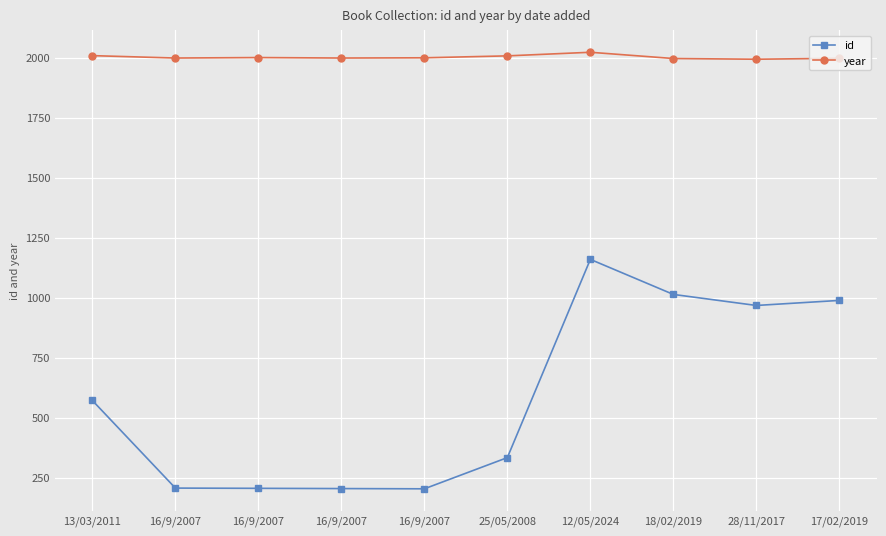

Which series has the widest spread of values?

id